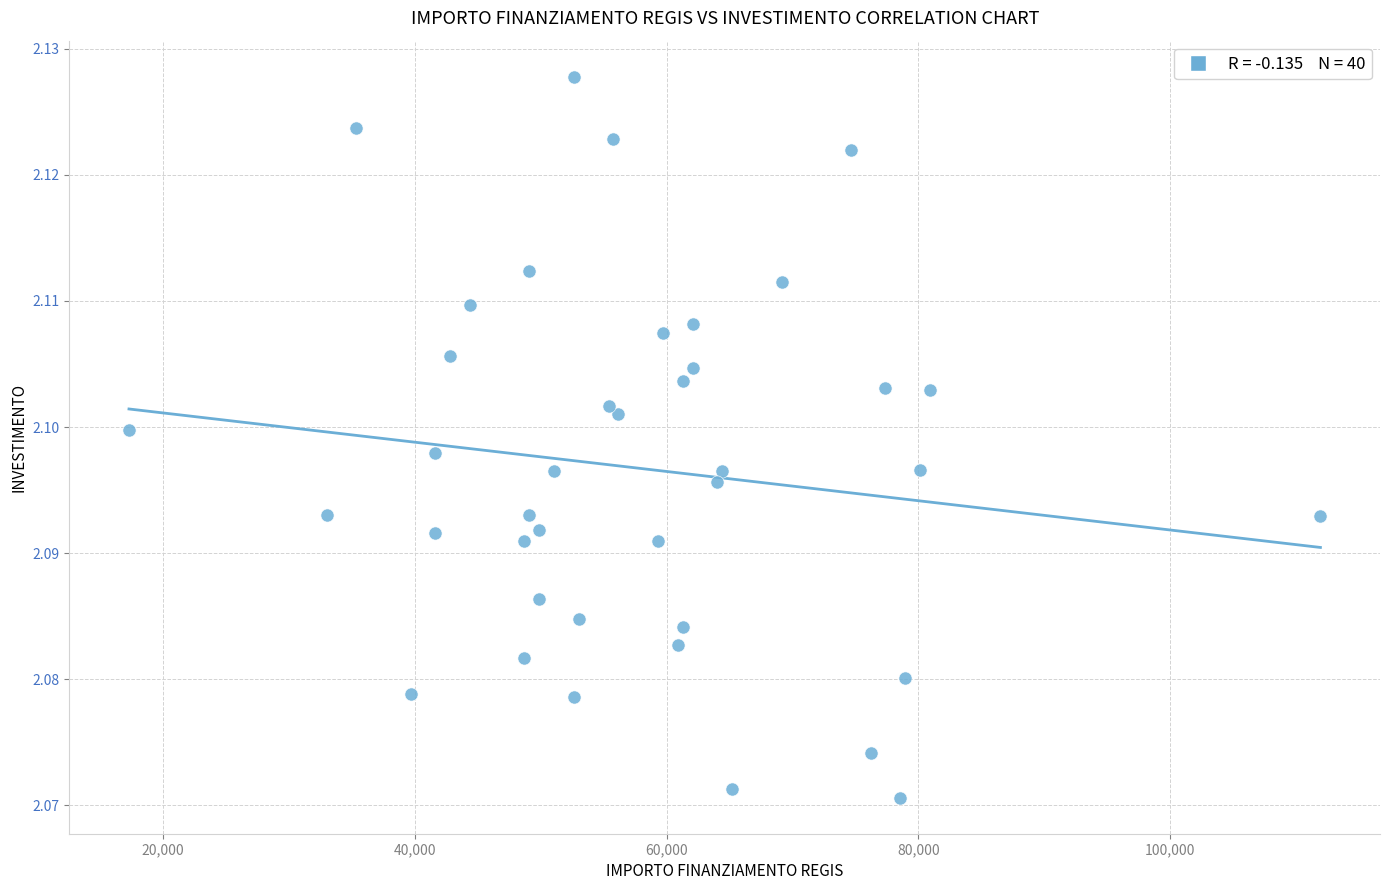

What is the range of X values (max minus min)?

94665.7